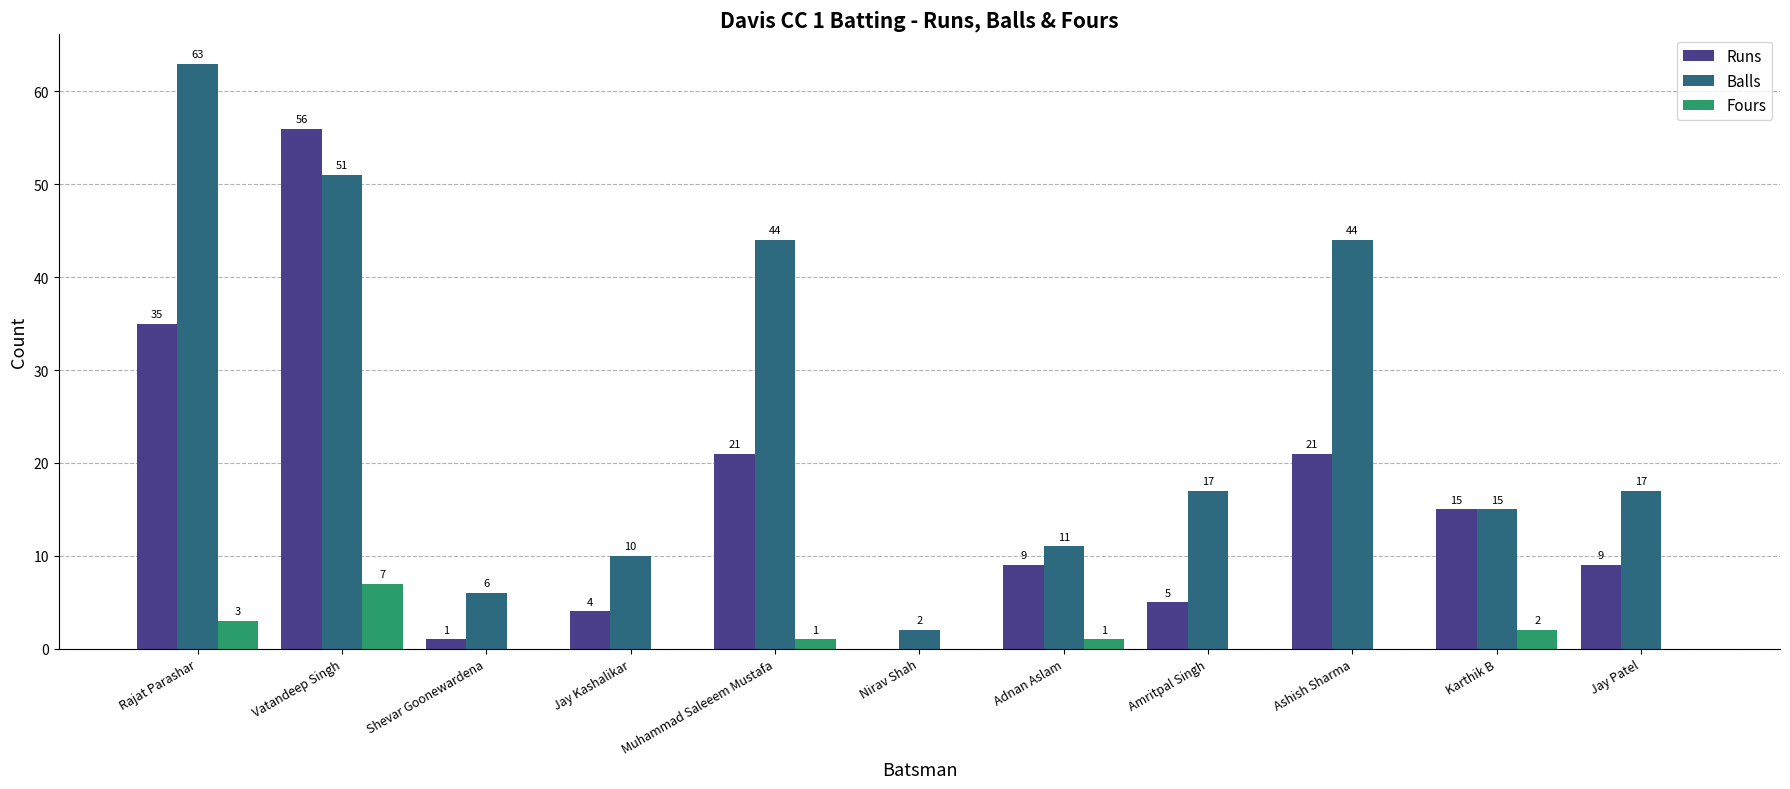

Reading left to right, what are all the values shown in this chart?

Runs: Rajat Parashar=35	Vatandeep Singh=56	Shevar Goonewardena=1	Jay Kashalikar=4	Muhammad Saleeem Mustafa=21	Nirav Shah=0	Adnan Aslam=9	Amritpal Singh=5	Ashish Sharma=21	Karthik B=15	Jay Patel=9
Balls: Rajat Parashar=63	Vatandeep Singh=51	Shevar Goonewardena=6	Jay Kashalikar=10	Muhammad Saleeem Mustafa=44	Nirav Shah=2	Adnan Aslam=11	Amritpal Singh=17	Ashish Sharma=44	Karthik B=15	Jay Patel=17
Fours: Rajat Parashar=3	Vatandeep Singh=7	Shevar Goonewardena=0	Jay Kashalikar=0	Muhammad Saleeem Mustafa=1	Nirav Shah=0	Adnan Aslam=1	Amritpal Singh=0	Ashish Sharma=0	Karthik B=2	Jay Patel=0